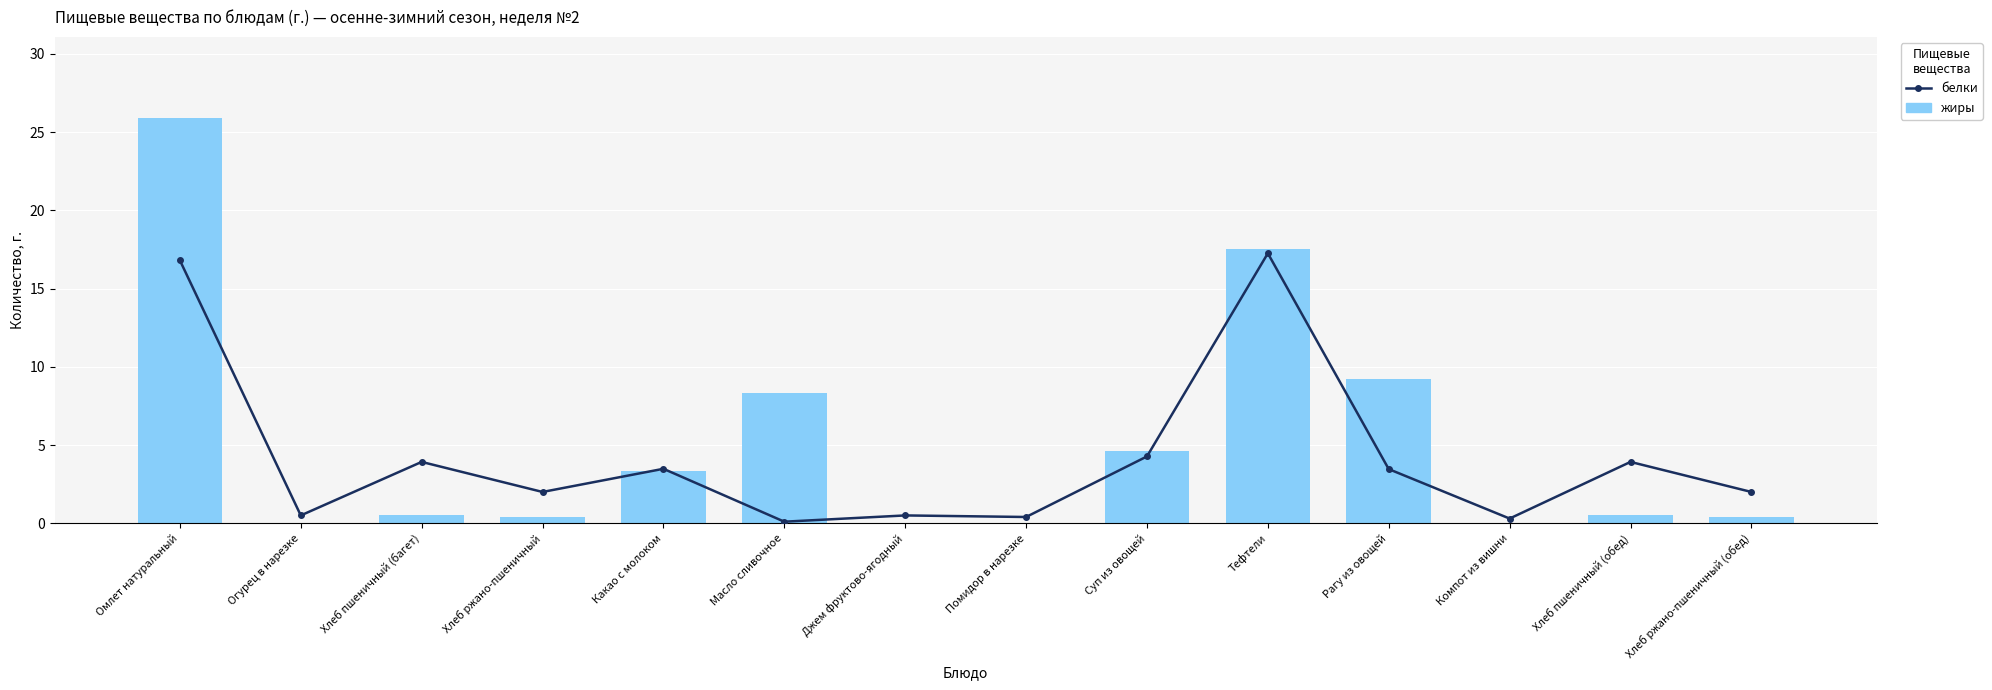

What is the label of the 7th bar from the left?

Джем фруктово-ягодный